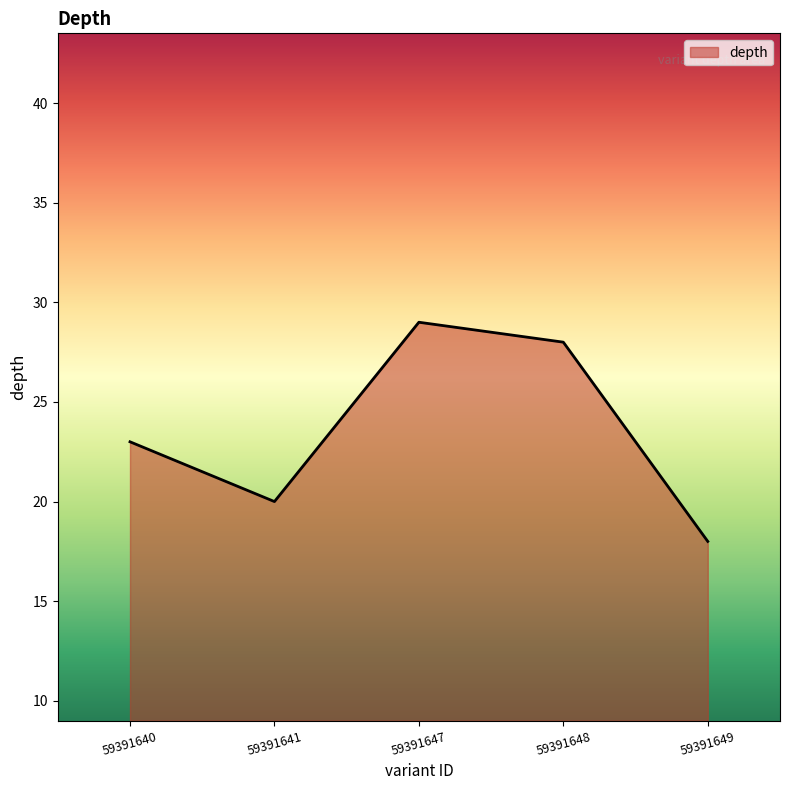

How many series are shown in this chart?

1